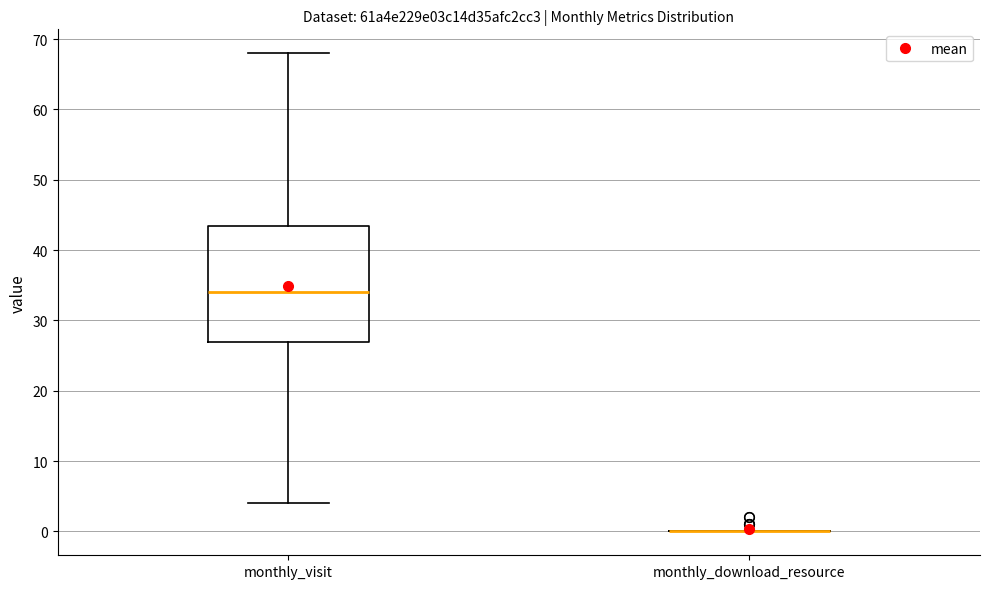

Reading left to right, read every box against the y-axis: the position of its median line, the range the box covers, and the ends of its whiskers. The values are not printed on the chart, so give them approximately, as read against the axis.

monthly_visit: median 34, box 27 to 44, whiskers 4 to 68
monthly_download_resource: box collapsed to a line at 0, whiskers 0 to 0